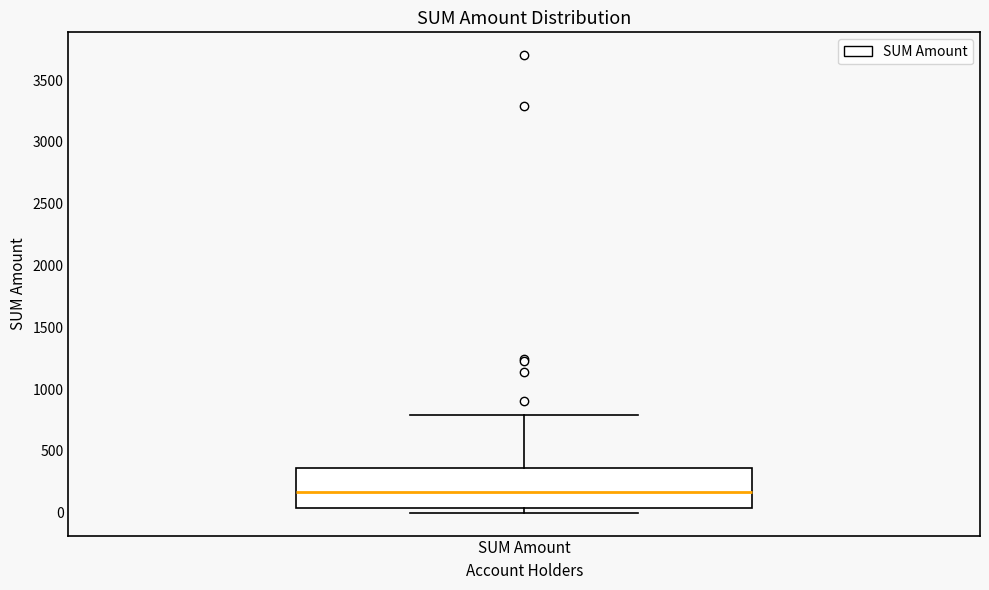

Where is the lower edge of the box for SUM Amount on the y-axis? The values are not printed on the chart, so give them approximately, as read against the axis.

50